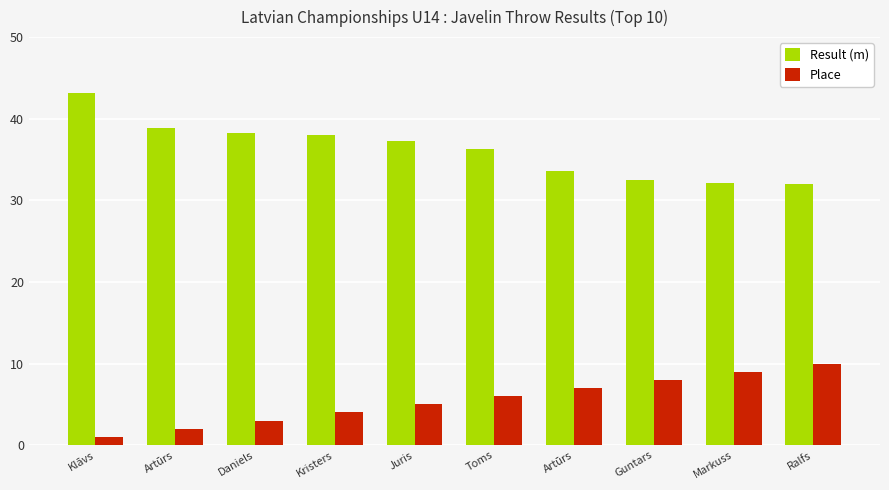

Rank the series by their average value, from highest to lowest.

Result (m), Place